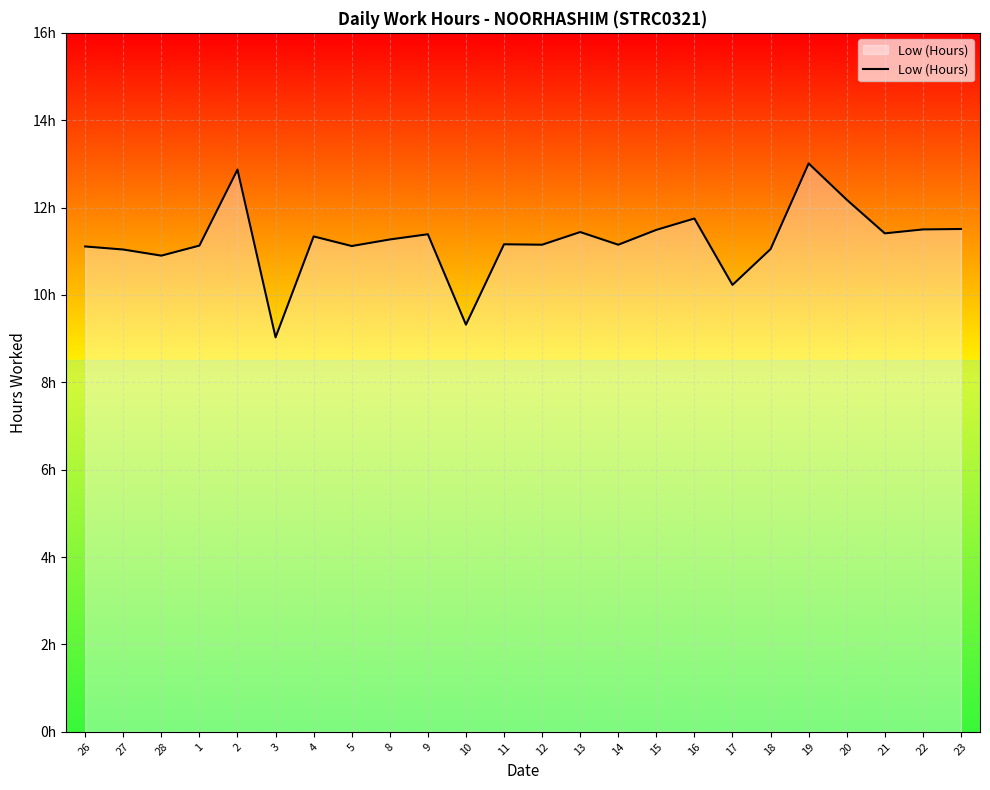

What is the difference between the values at 11 and 8?

0.1